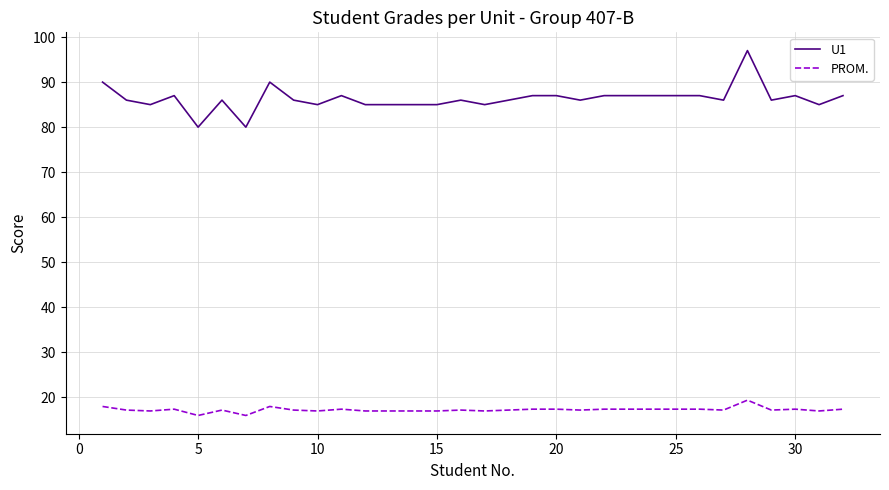

True or false: PROM. and U1 cross at least once.

False